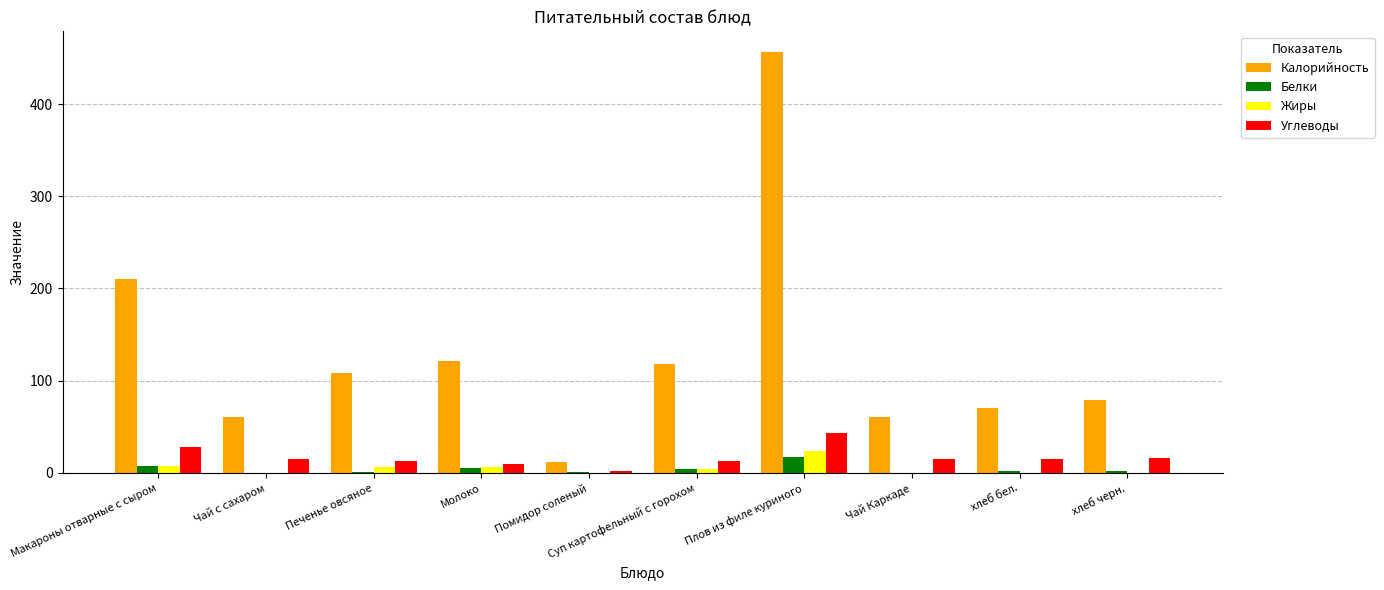

What are all the series names shown in the legend?

Калорийность, Белки, Жиры, Углеводы